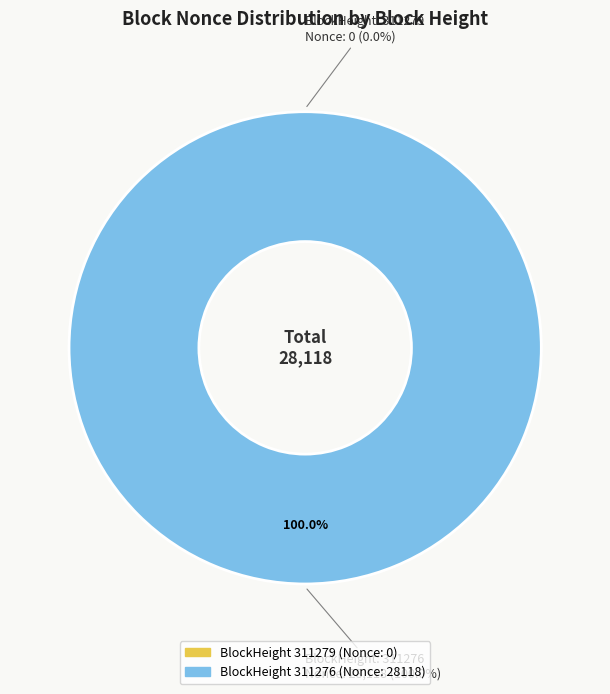

The 311276 slice represents 99% of the pie. True or false?

False